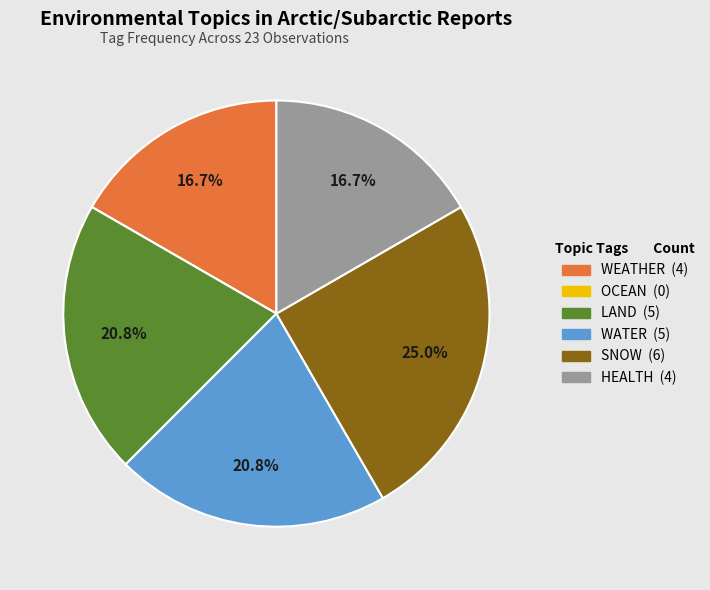

Does any single category account for the majority?

No